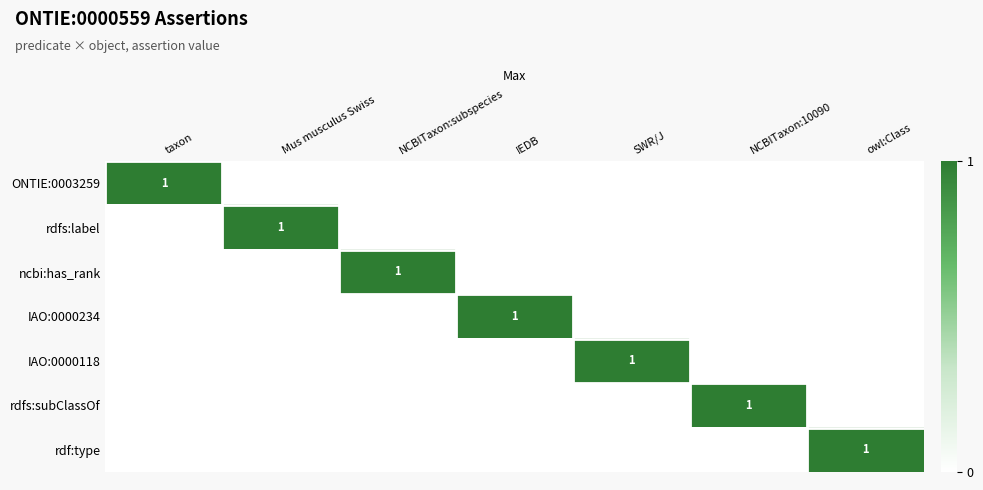

The ONTIE:0003259 series shows 1 at taxon. True or false?

True